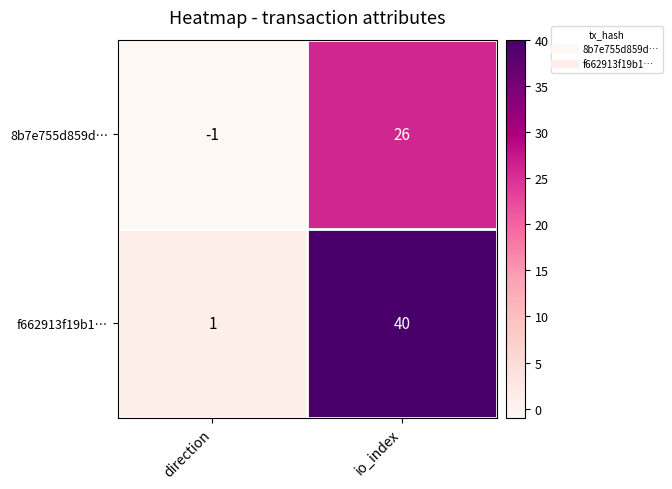

Count the number of categories in the chart.

2